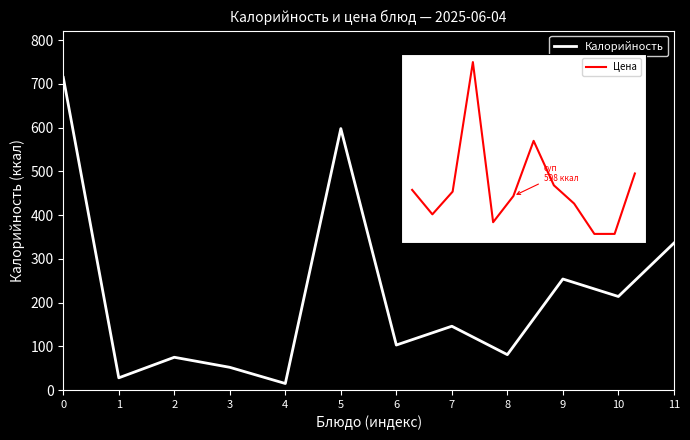

The Калорийность series shows 365.2 at 10. True or false?

False